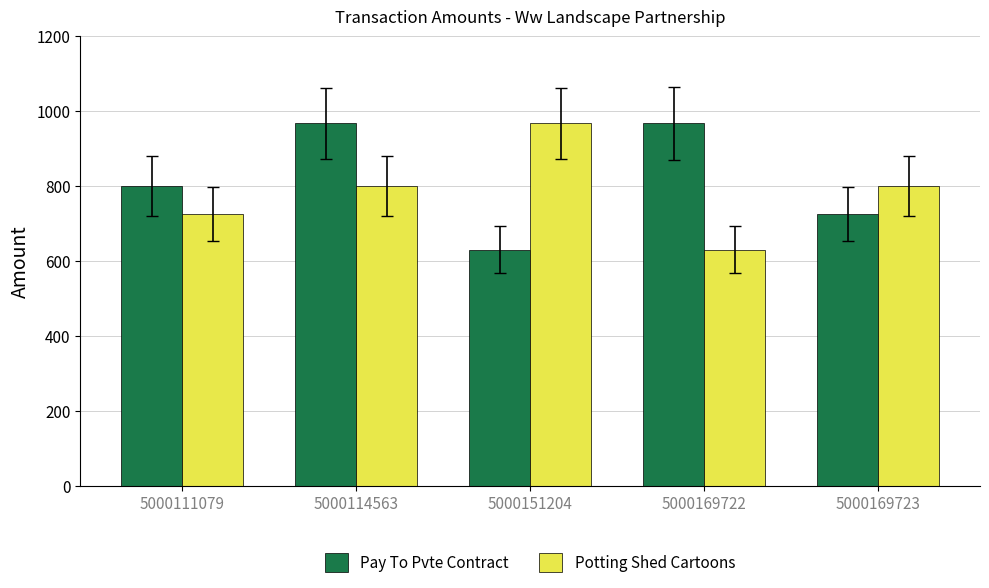

What is the greatest value displayed?

967.5